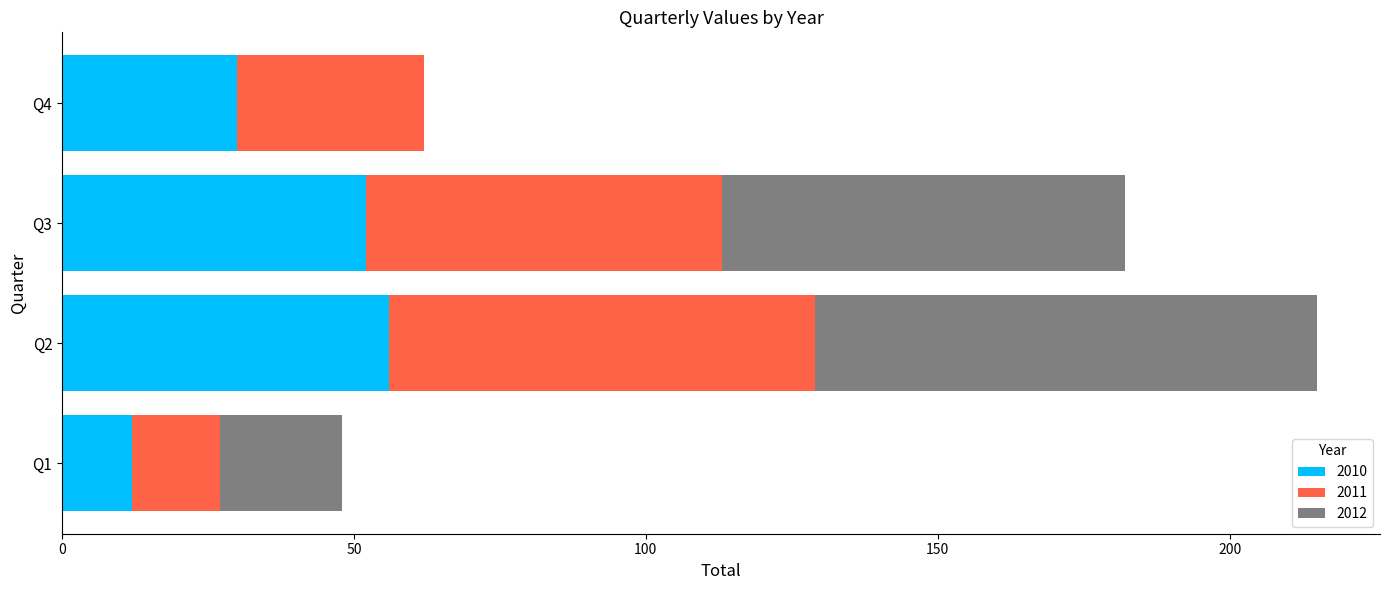

What is the highest value of the 2010 series?

56